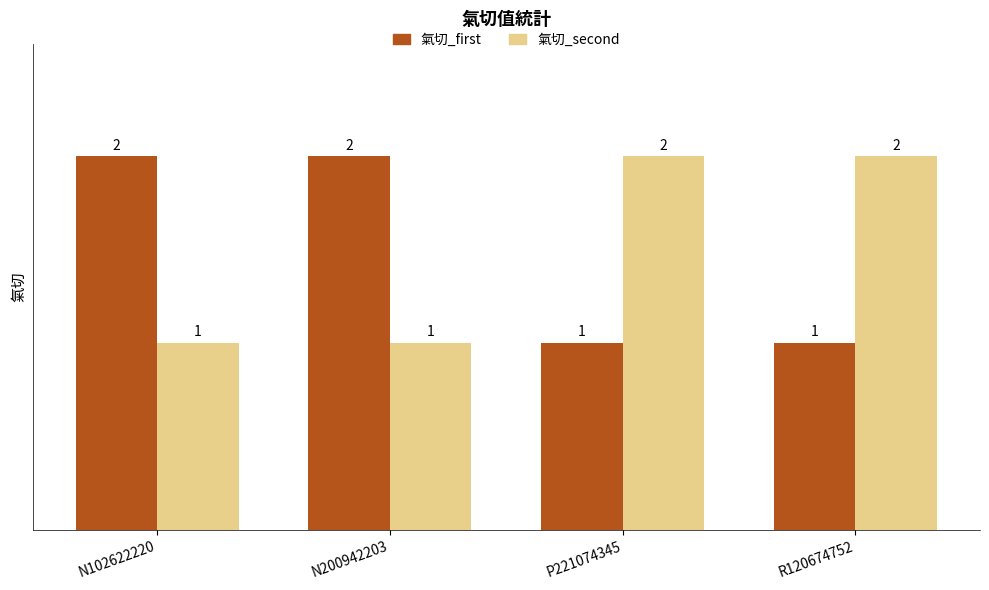

Count the number of categories in the chart.

4